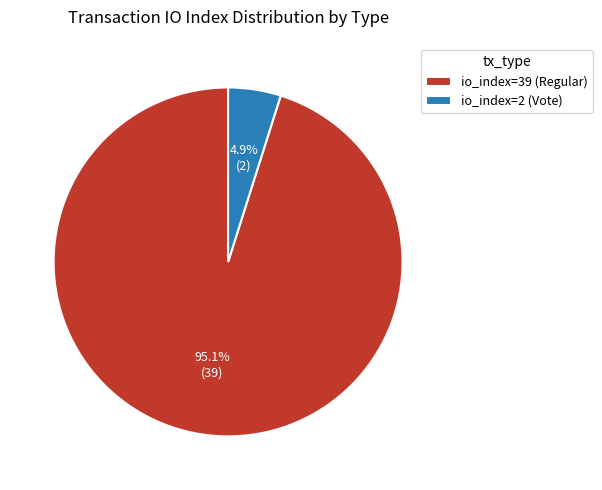

Between io_index=2 (Vote) and io_index=39 (Regular), which is larger?

io_index=39 (Regular)